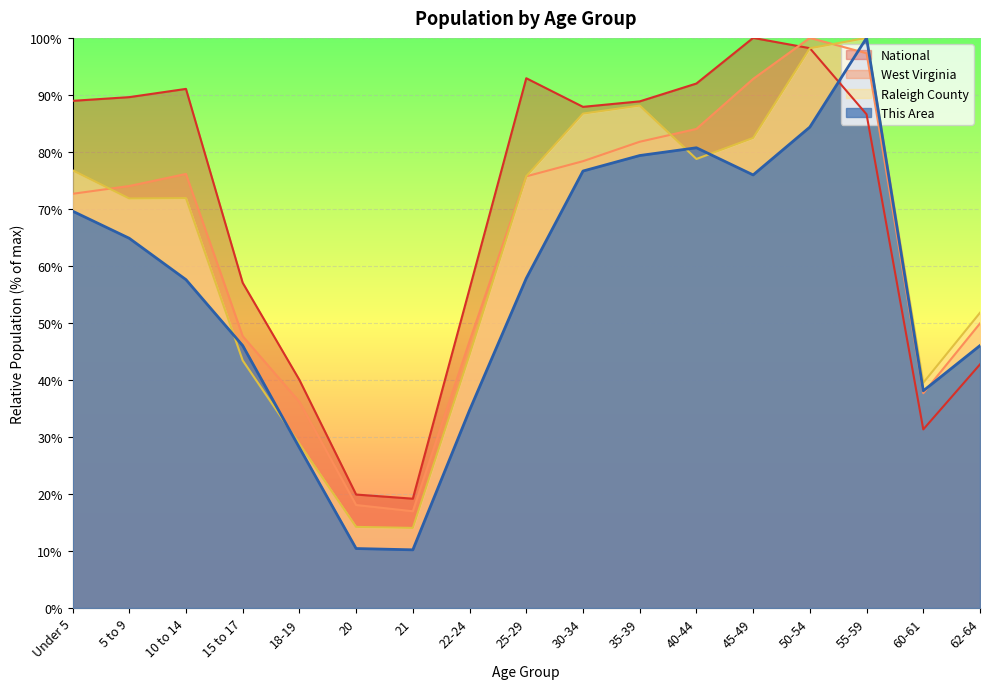

What are all the series names shown in the legend?

National, West Virginia, Raleigh County, This Area